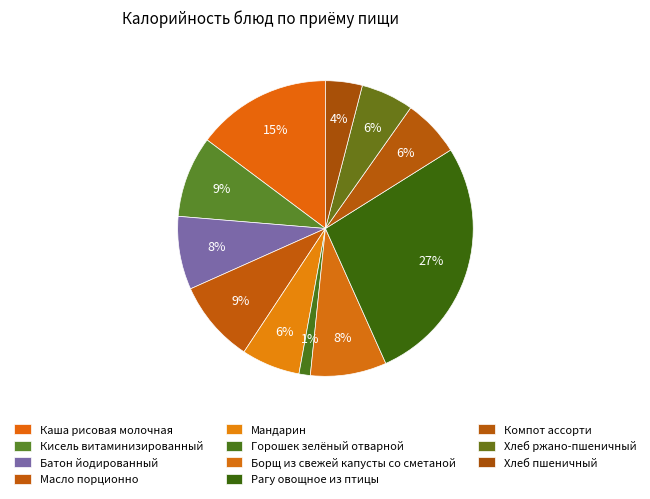

What portion of the pie excludes Компот ассорти?

93.7%